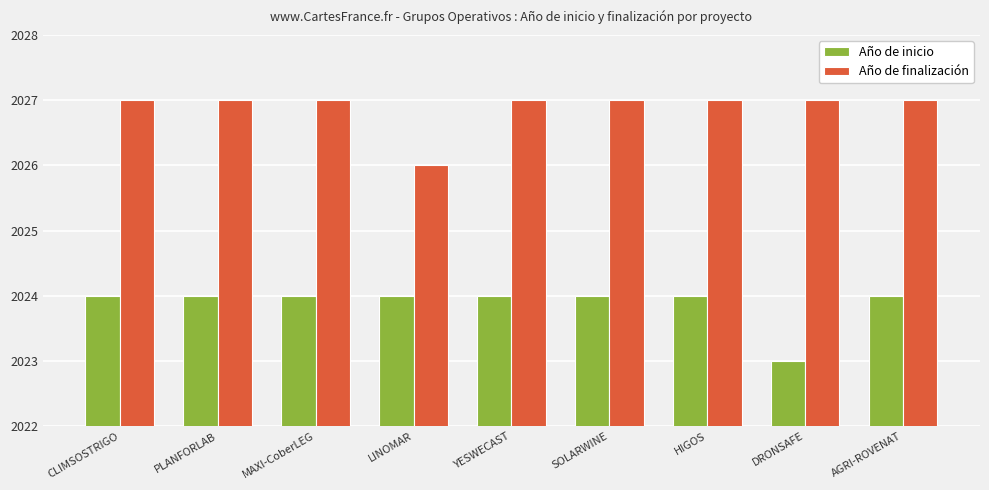

What is the greatest value displayed?

2027